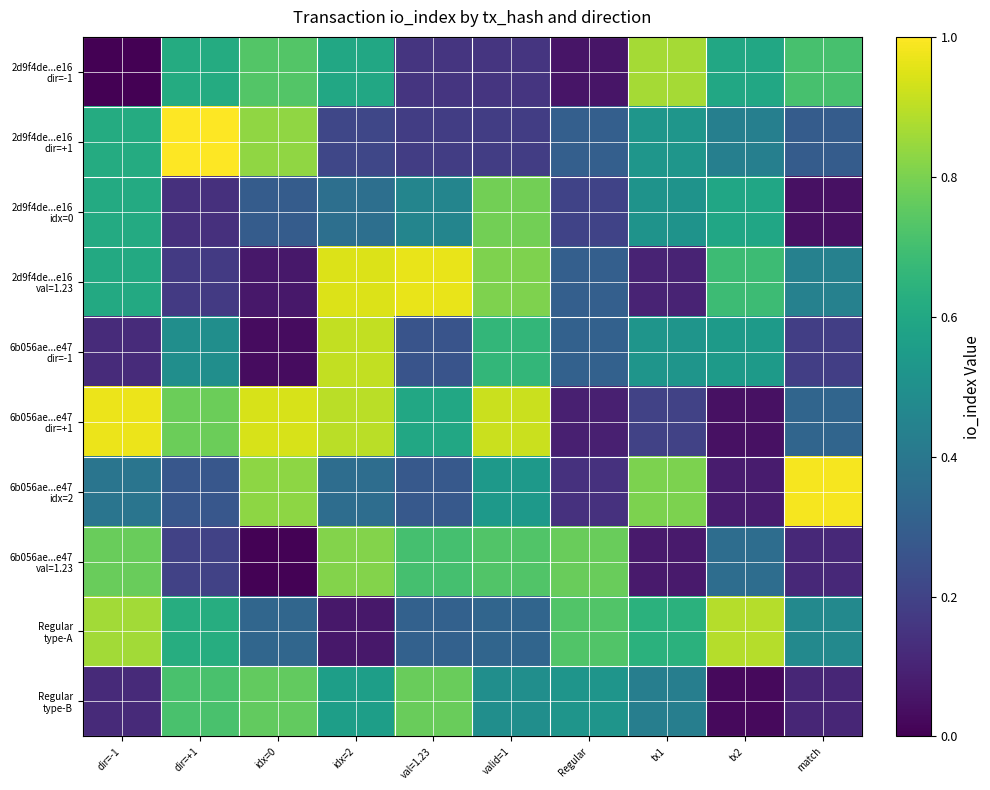

At which category is the sum across all series the highest?

idx=2